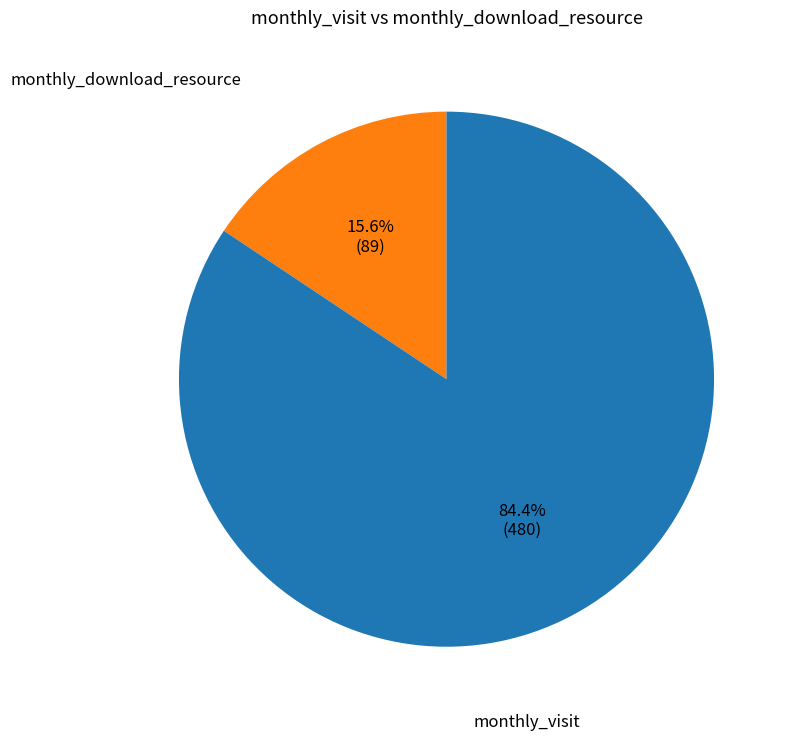

Is there a majority slice in this chart?

Yes